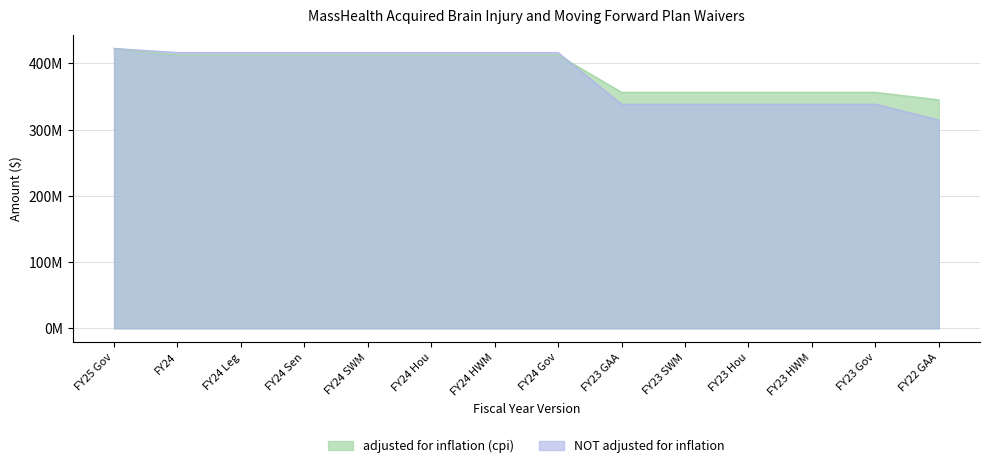

Reading left to right, extract all data points from this chart.

adjusted for inflation (cpi): FY25 Gov=422606696	FY24=412728245	FY24 Leg=412728245	FY24 Sen=412728245	FY24 SWM=412728245	FY24 Hou=412728245	FY24 HWM=412728245	FY24 Gov=412728245	FY23 GAA=356351809	FY23 SWM=356351809	FY23 Hou=356351809	FY23 HWM=356351809	FY23 Gov=356351809	FY22 GAA=344996792
NOT adjusted for inflation: FY25 Gov=422606696	FY24=416376894	FY24 Leg=416376894	FY24 Sen=416376894	FY24 SWM=416376894	FY24 Hou=416376894	FY24 HWM=416376894	FY24 Gov=416376894	FY23 GAA=338354811	FY23 SWM=338354811	FY23 Hou=338354811	FY23 HWM=338354811	FY23 Gov=338354811	FY22 GAA=314445456